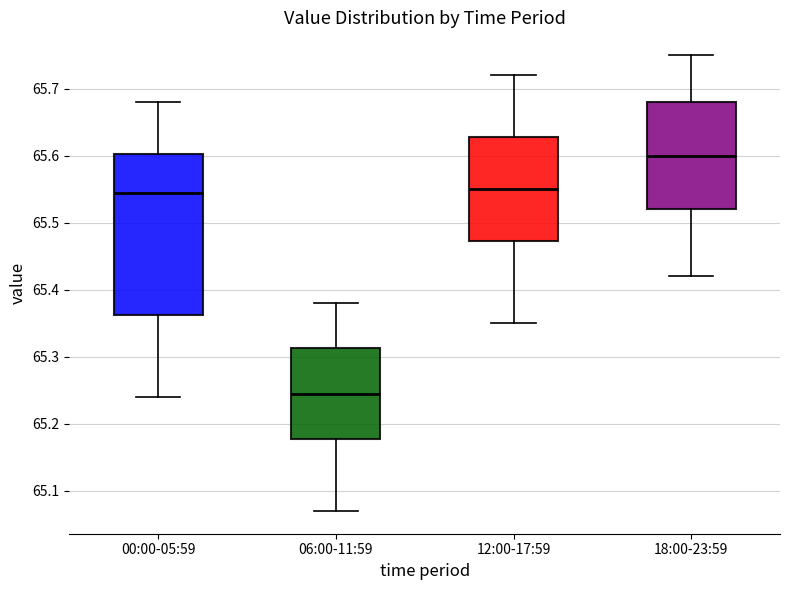

Reading left to right, read every box against the y-axis: the position of its median line, the range the box covers, and the ends of its whiskers. The values are not printed on the chart, so give them approximately, as read against the axis.

00:00-05:59: median 65.55, box 65.36 to 65.60, whiskers 65.24 to 65.68
06:00-11:59: median 65.25, box 65.18 to 65.31, whiskers 65.07 to 65.38
12:00-17:59: median 65.55, box 65.47 to 65.63, whiskers 65.35 to 65.72
18:00-23:59: median 65.60, box 65.52 to 65.68, whiskers 65.42 to 65.75